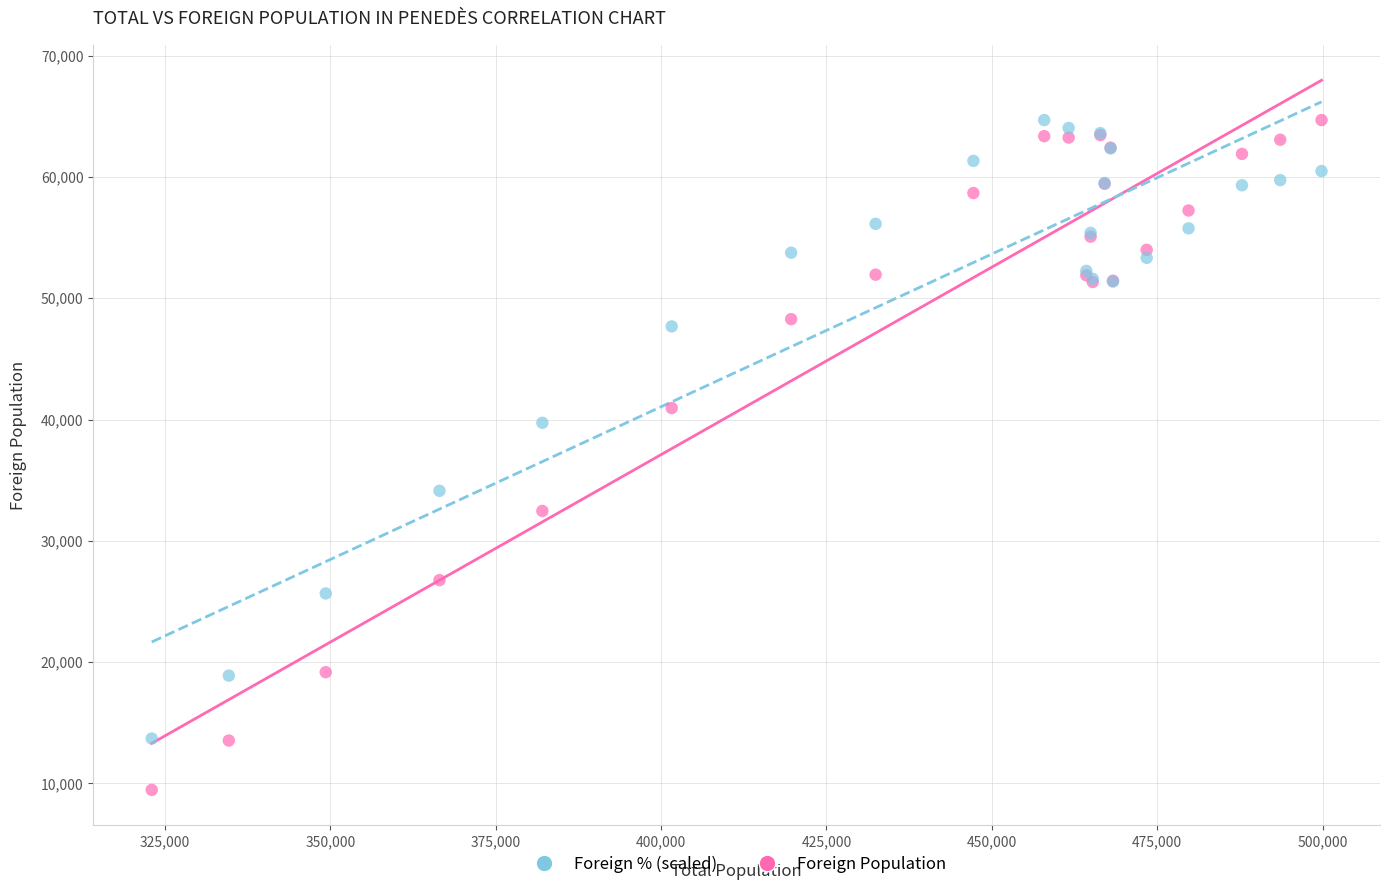

Which series reaches the minimum Y coordinate?

Foreign Population